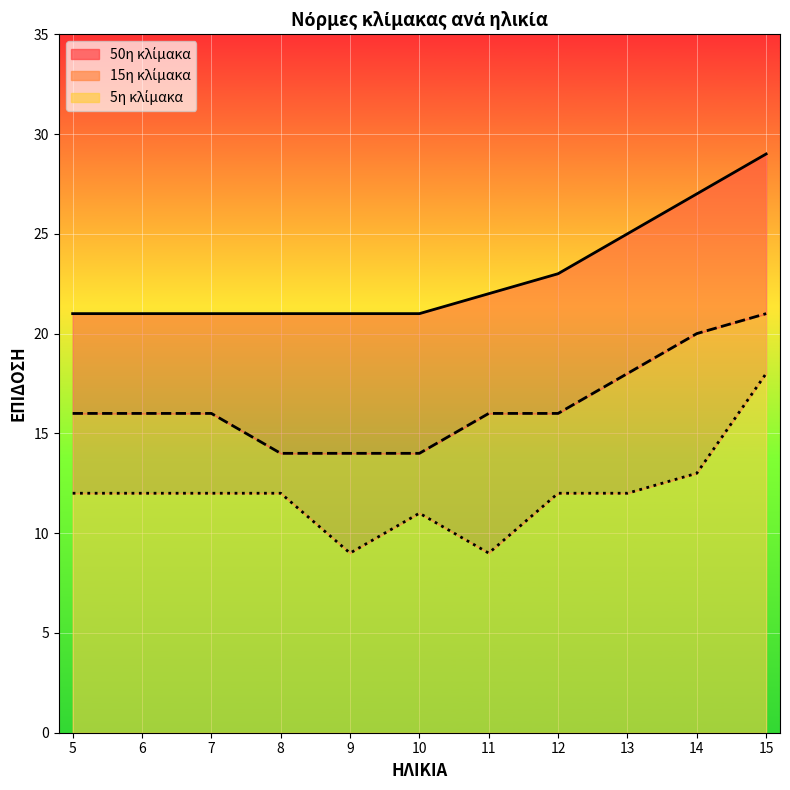

True or false: 50η κλίμακα (line) has more than 1 interior local peaks.

False